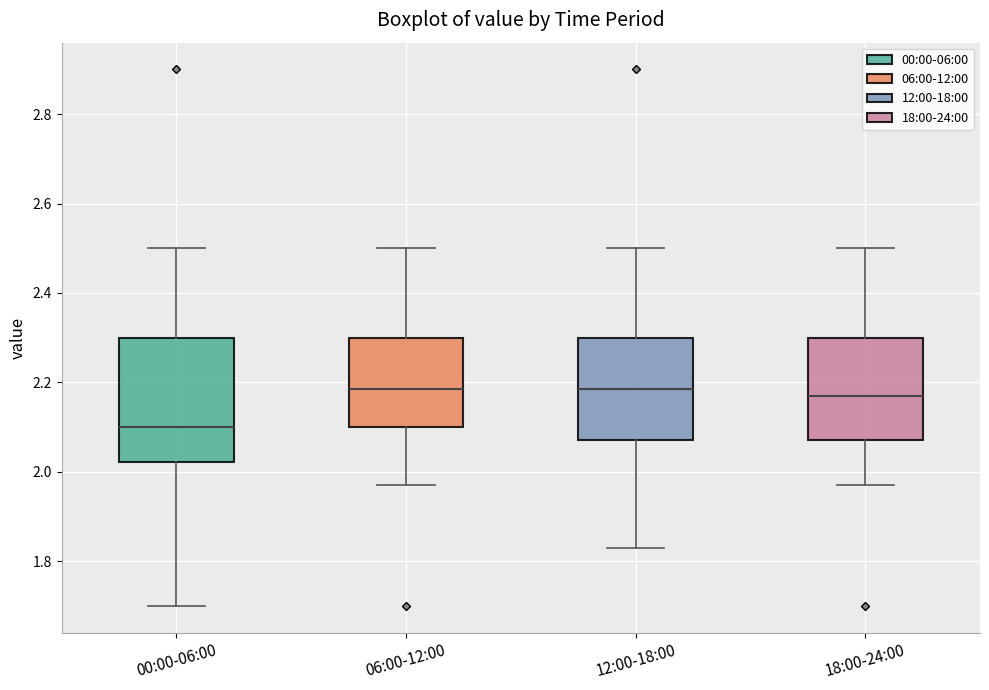

Reading left to right, read every box against the y-axis: the position of its median line, the range the box covers, and the ends of its whiskers. The values are not printed on the chart, so give them approximately, as read against the axis.

00:00-06:00: median 2.10, box 2.02 to 2.30, whiskers 1.70 to 2.50
06:00-12:00: median 2.18, box 2.10 to 2.30, whiskers 1.98 to 2.50
12:00-18:00: median 2.18, box 2.08 to 2.30, whiskers 1.84 to 2.50
18:00-24:00: median 2.18, box 2.08 to 2.30, whiskers 1.98 to 2.50